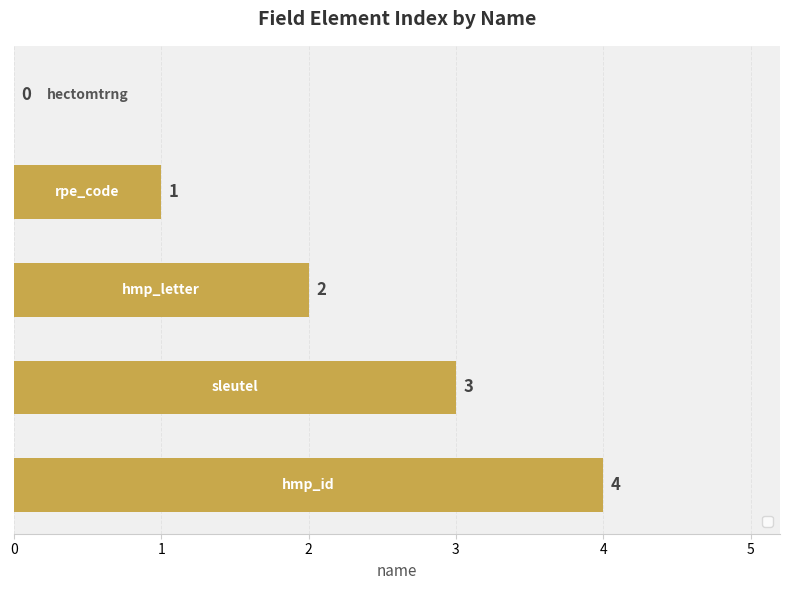

What is the sum of all values?

10